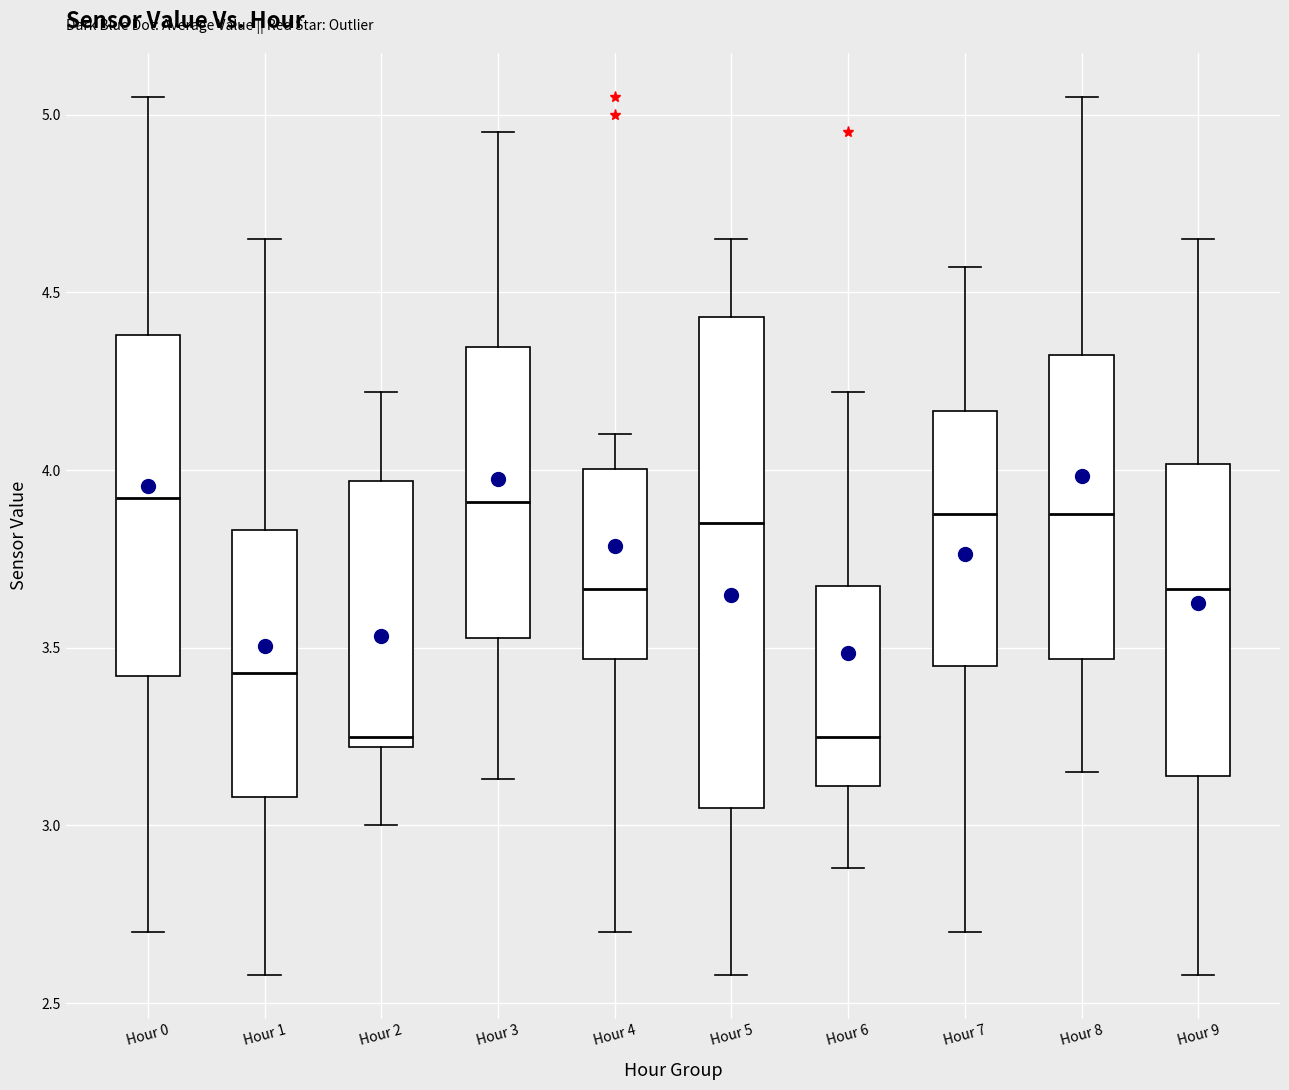

Where does the lower whisker of the box for Hour 1 end on the y-axis? The values are not printed on the chart, so give them approximately, as read against the axis.

2.60